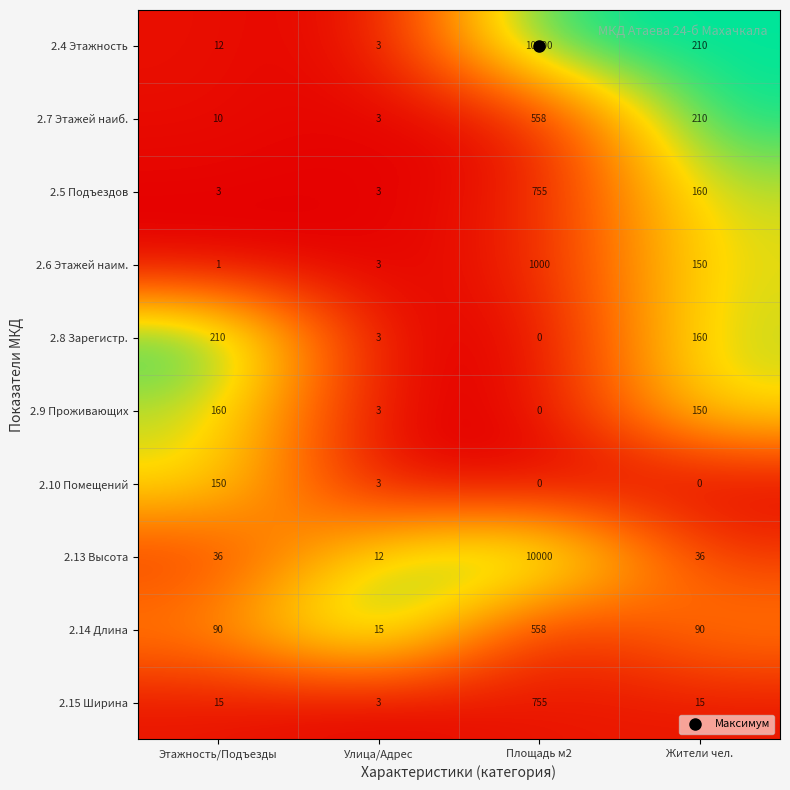

Which series has the largest total across all categories?

2.4 Этажность